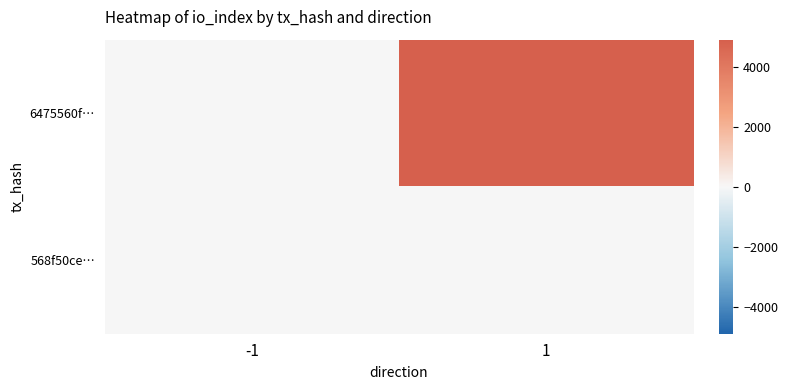

At 1, list the series in order from largest to smallest.

6475560f…, 568f50ce…